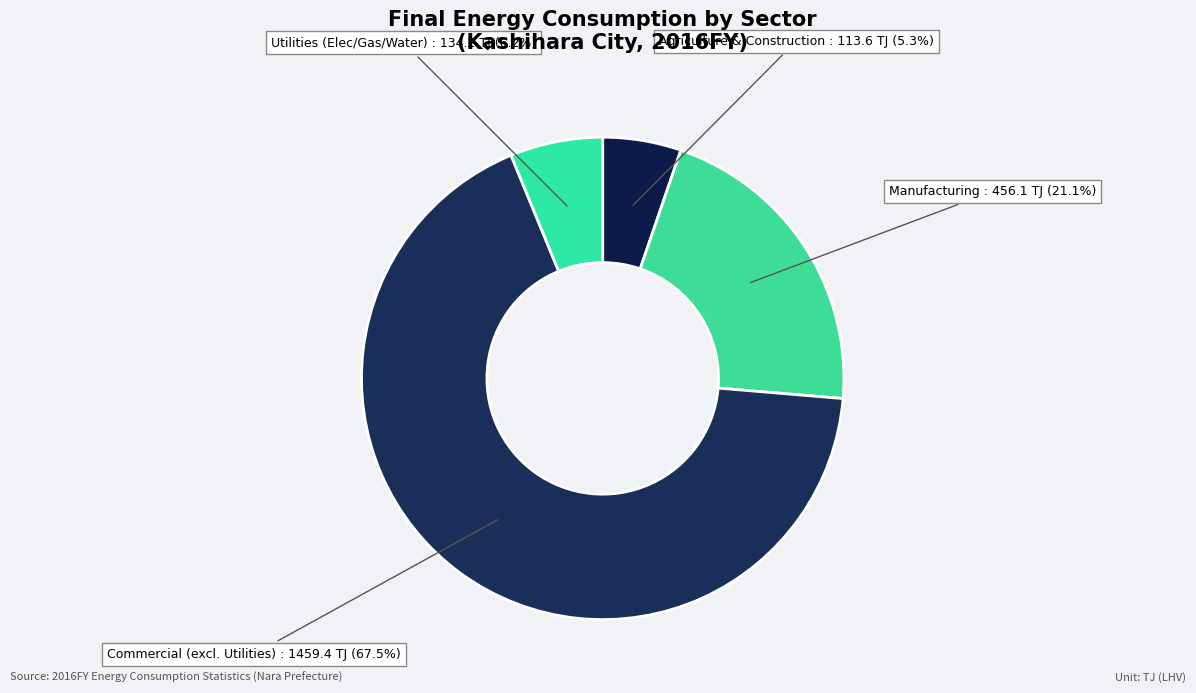

Approximately how many times larger is the value at Utilities (Elec/Gas/Water) compared to Agriculture & Construction?

1.2